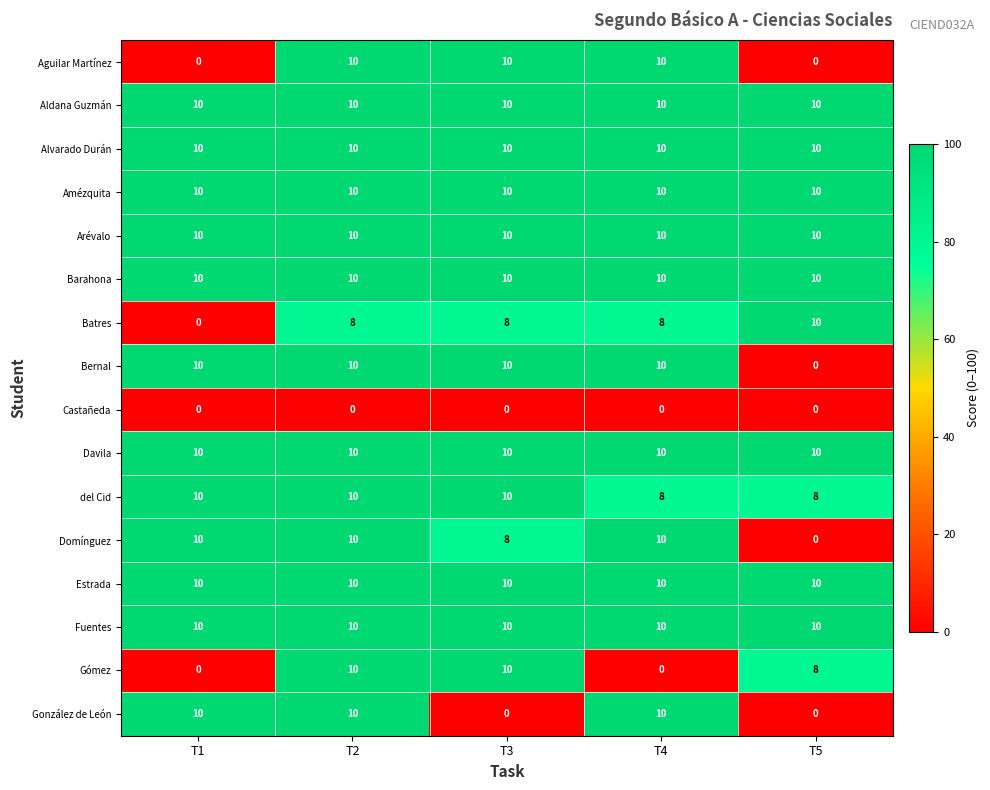

How many del Cid values are between 8 and 10?

5